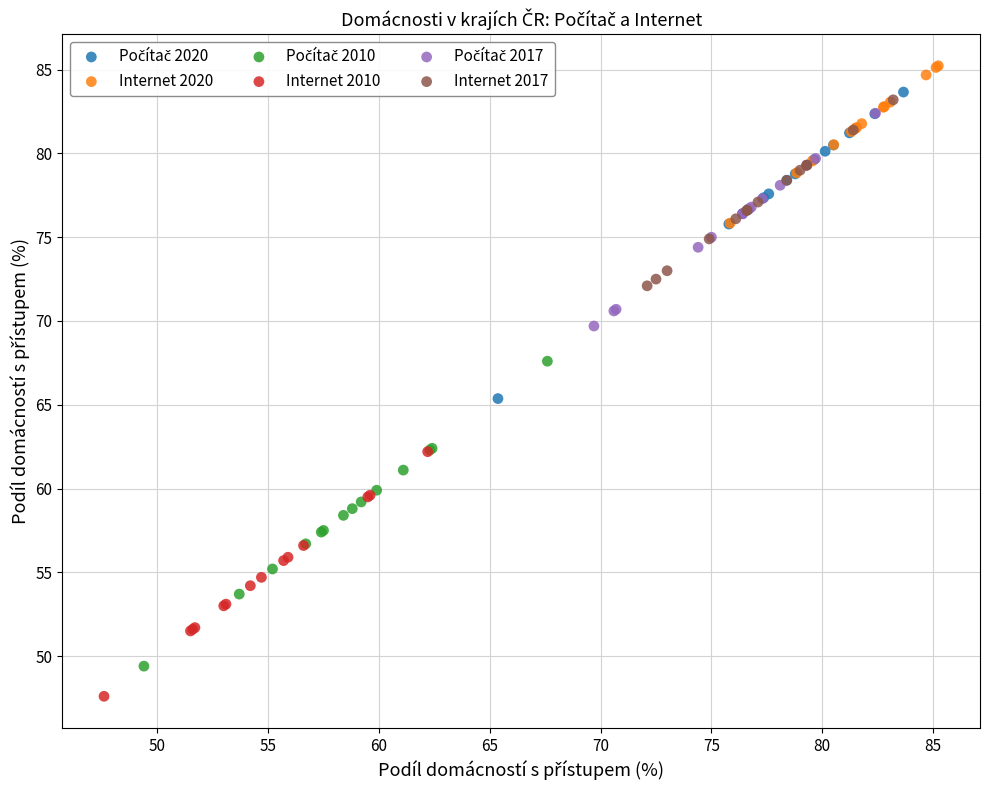

Which series contains the lowest Y value?

Internet 2010